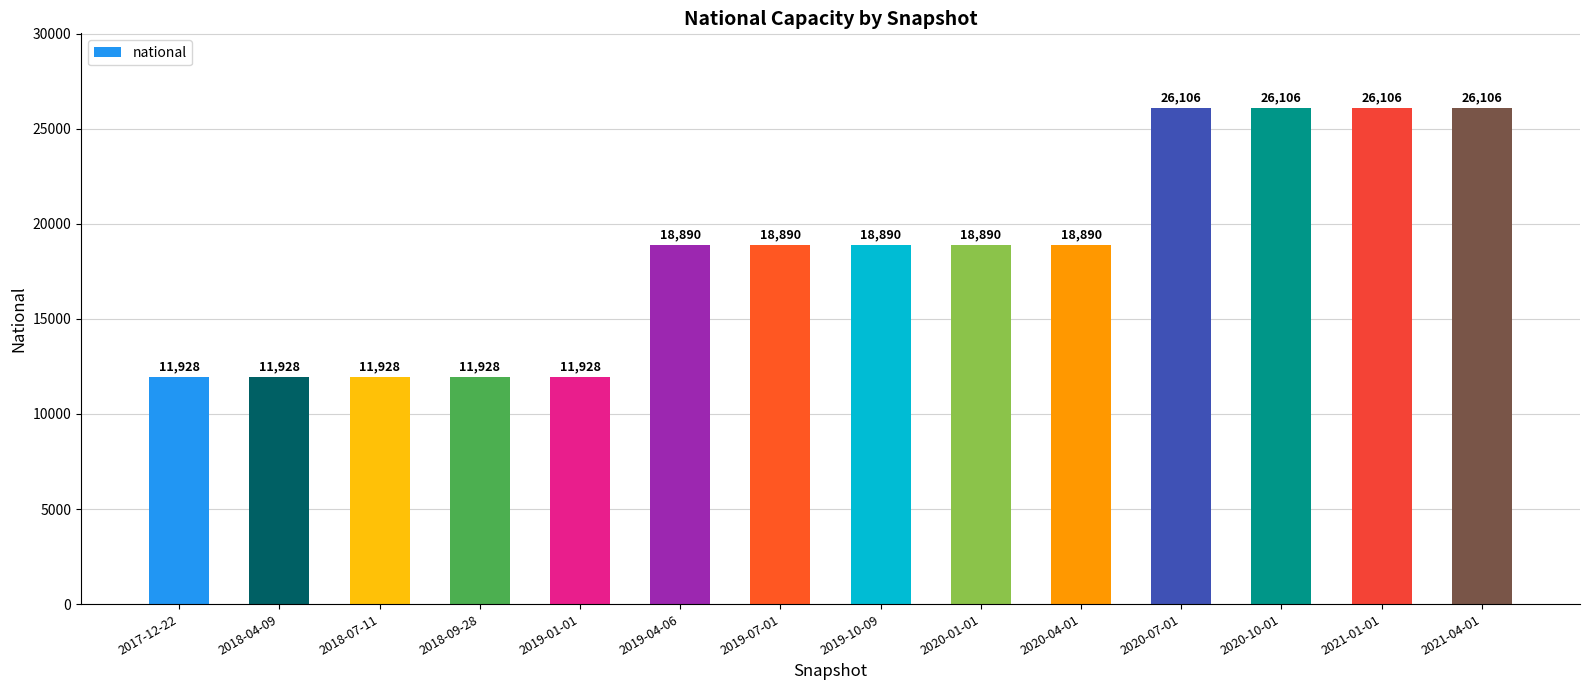

What is the maximum value shown in the chart?

26106